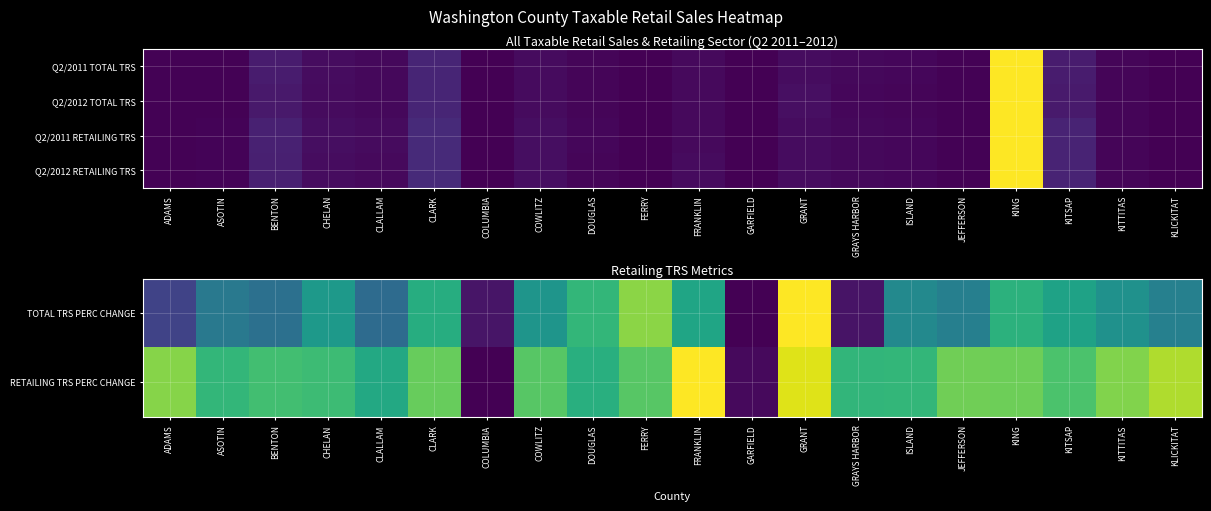

Which series has the largest total across all categories?

RETAILING TRS PERC CHANGE